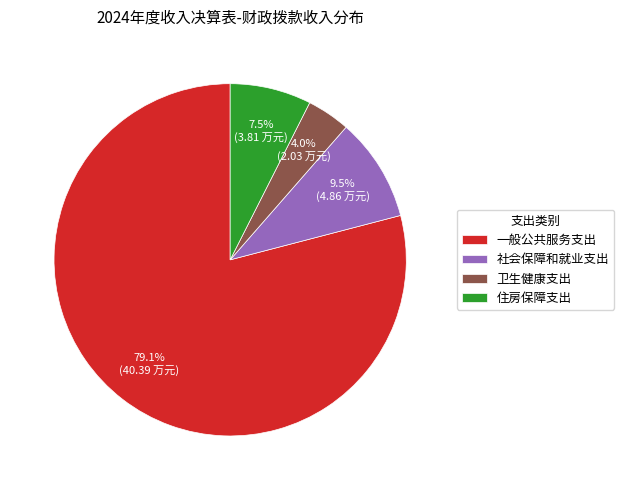

How many slices are in this pie chart?

4